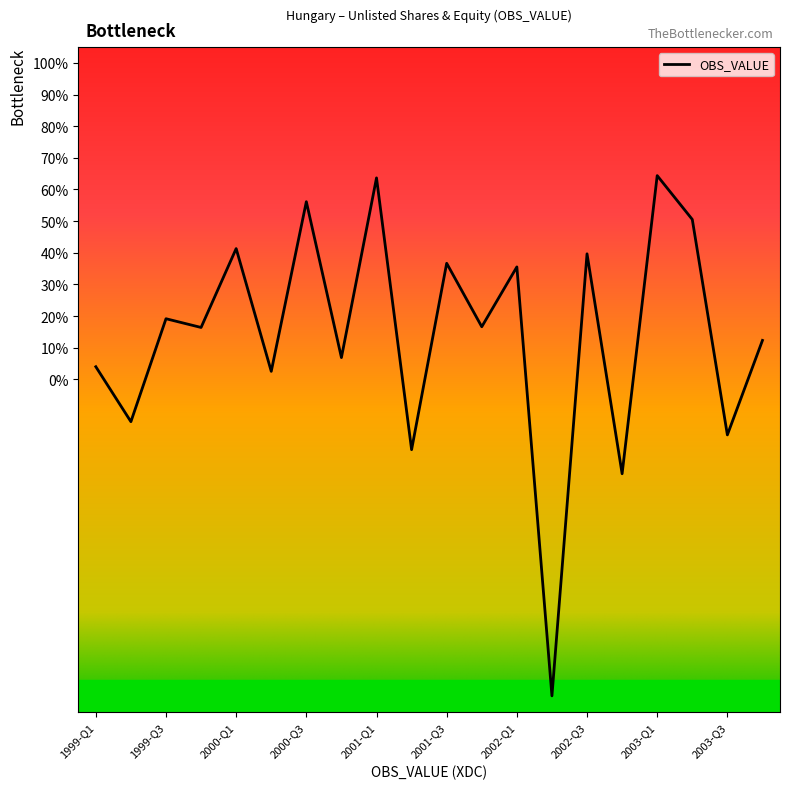

What is the label of the 4th point from the right?

2003-Q1